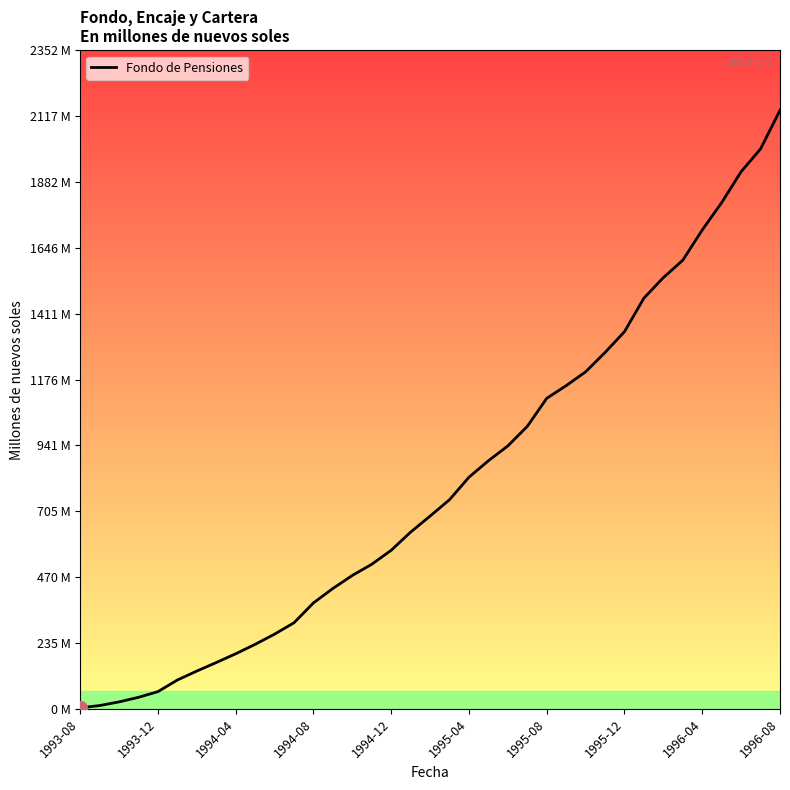

Reading left to right, what are all the values shown in this chart?

4.0	12.0	25.1	41.3	61.7	103.2	135.2	165.6	196.9	230.6	267.1	307.7	378.7	430.2	476.8	516.8	566.8	631.7	688.9	747.4	827.7	886.6	939.6	1009.4	1109.6	1154.9	1204.2	1273.4	1347.7	1467.6	1540.9	1603.1	1711.0	1808.9	1919.4	2000.7	2138.9